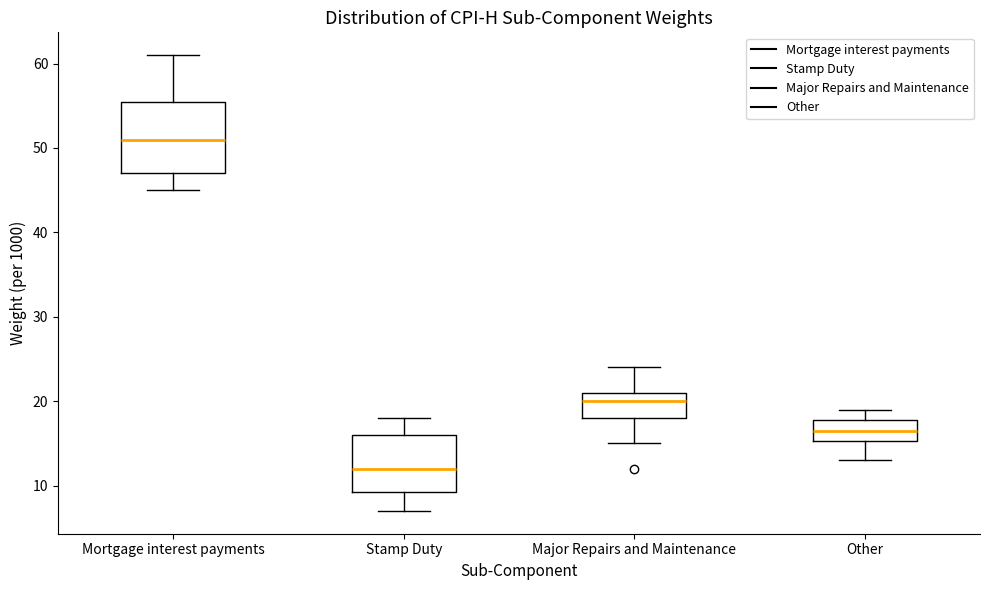

Which box's median line is the lowest?

Stamp Duty